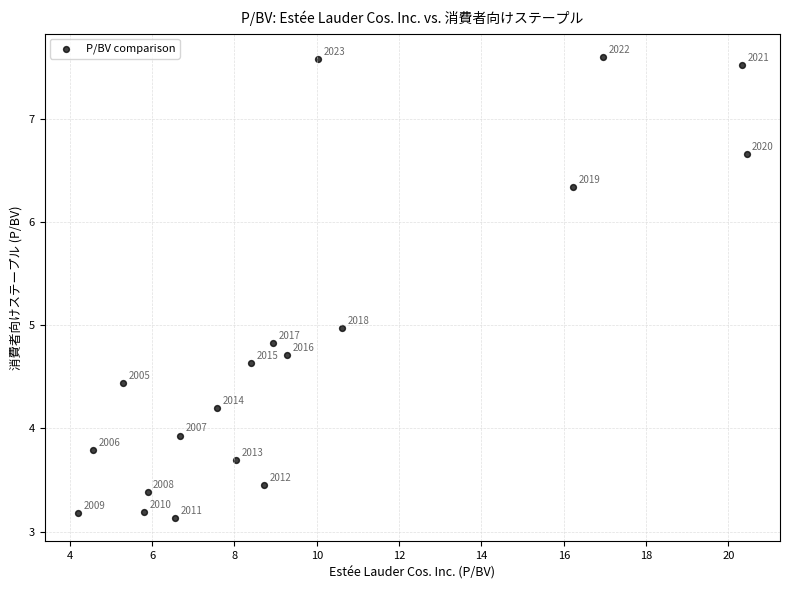

What Y value in the scatter plot is closest to 5?

5.0